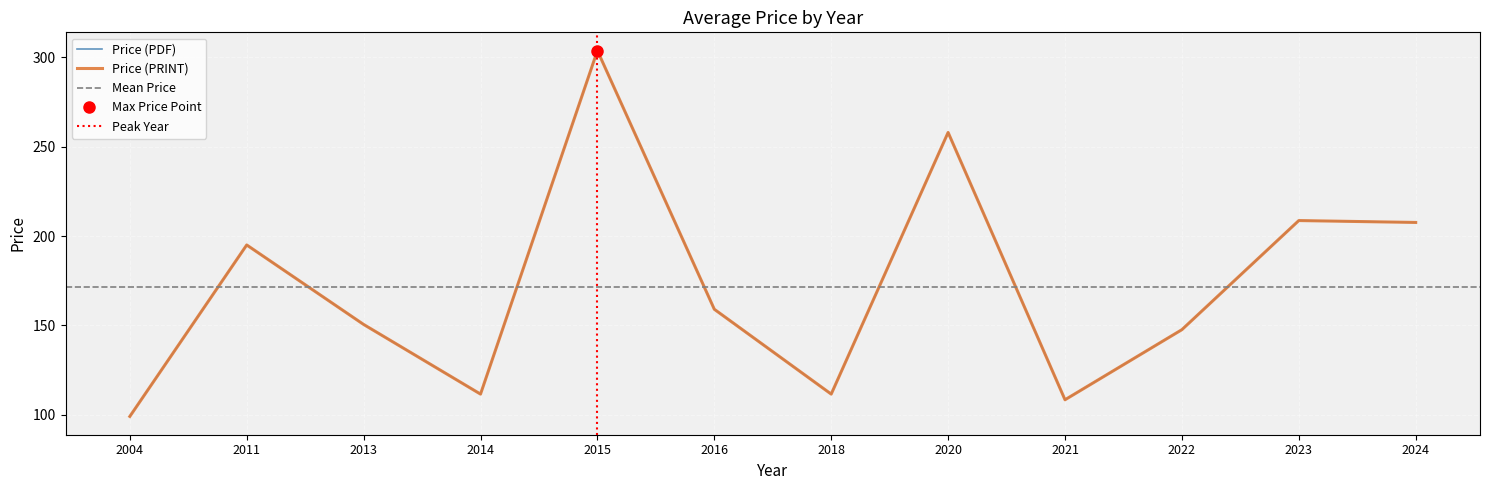

True or false: Price (PDF) and Price (PRINT) cross at least once.

False